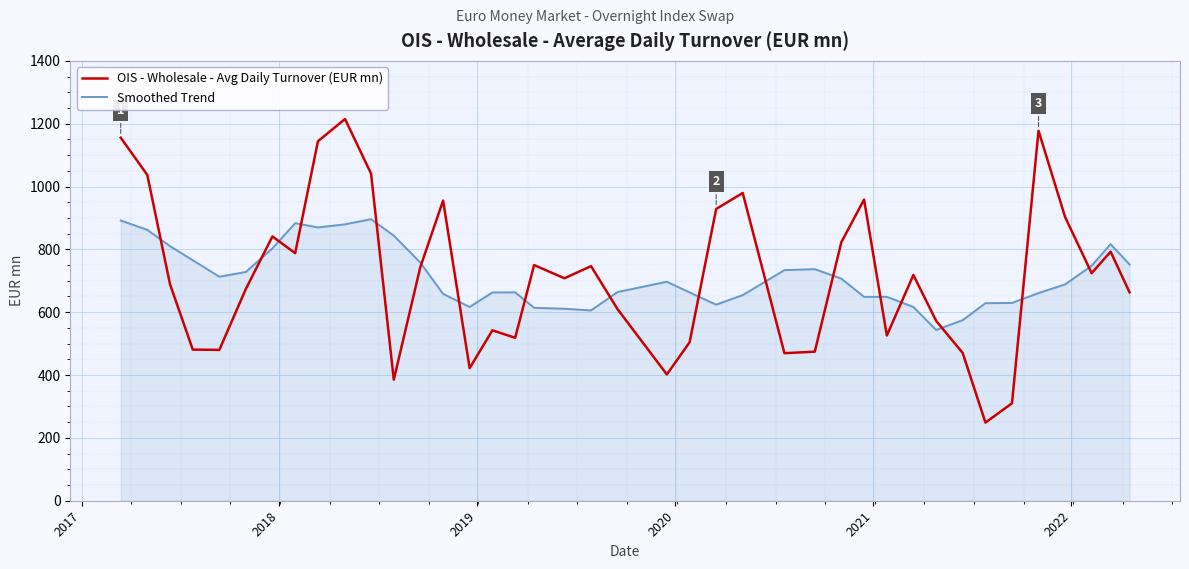

List the series in order of their peak value, highest first.

OIS - Wholesale - Avg Daily Turnover (EUR mn), Smoothed Trend